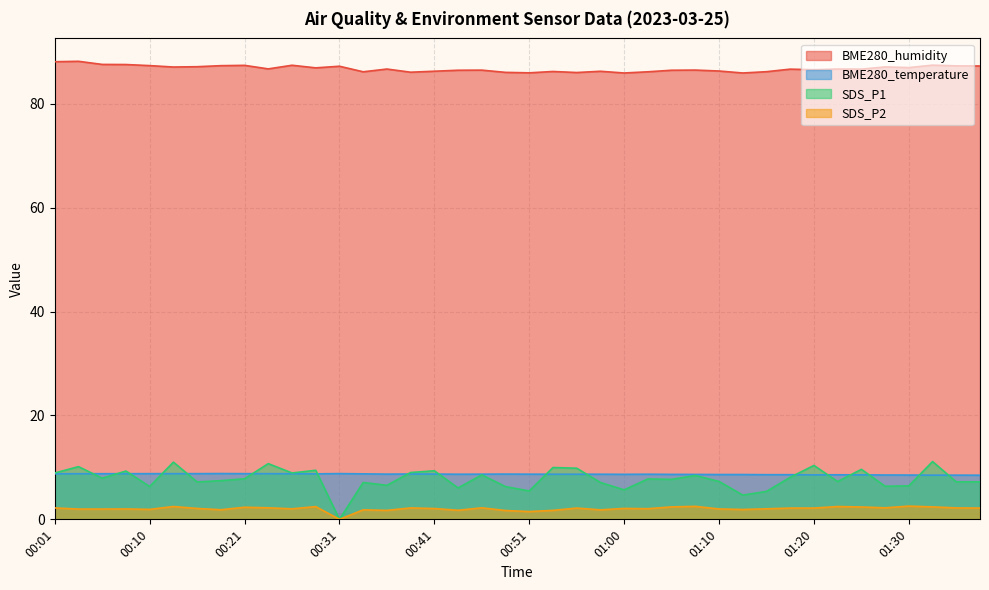

Where is the first local minimum for SDS_P1?

00:06